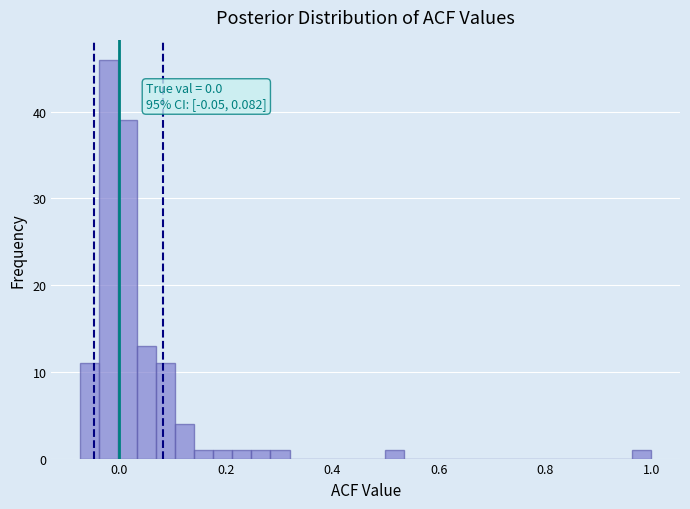

Around what value on the x-axis is the tallest bar? Give the approximate position of its centre, as read against the axis.

-0.02